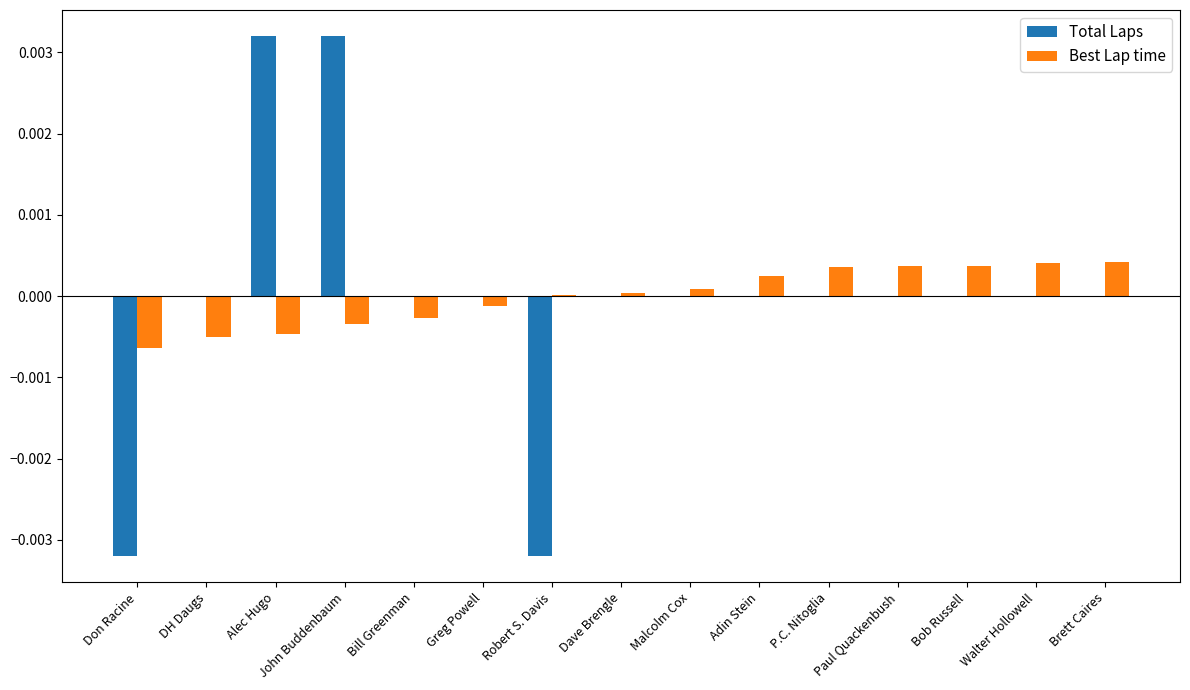

Is the value of Best Lap time at Bill Greenman greater than the value of Total Laps at Bill Greenman?

No